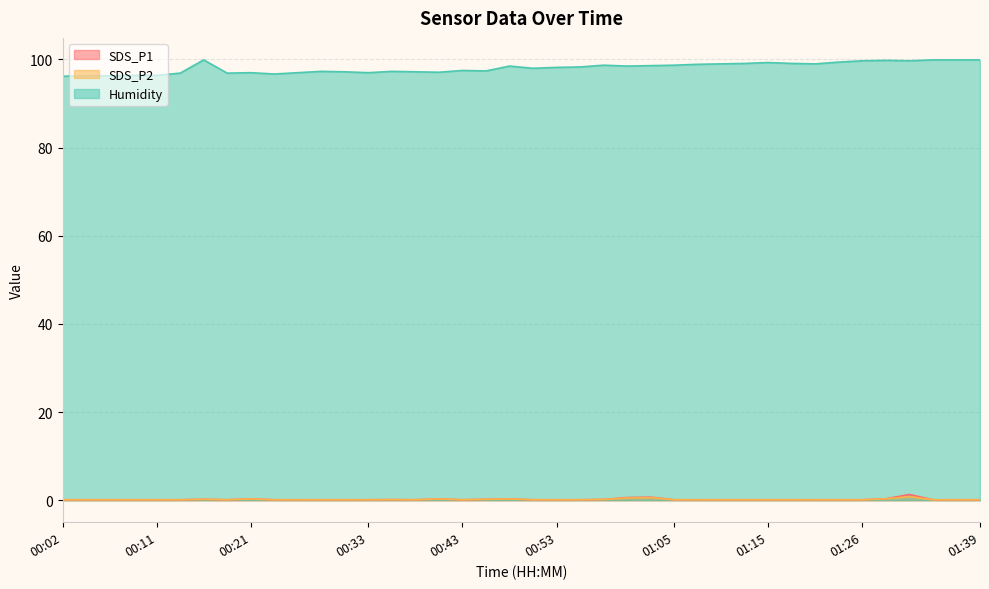

Which series has the widest spread of values?

Humidity